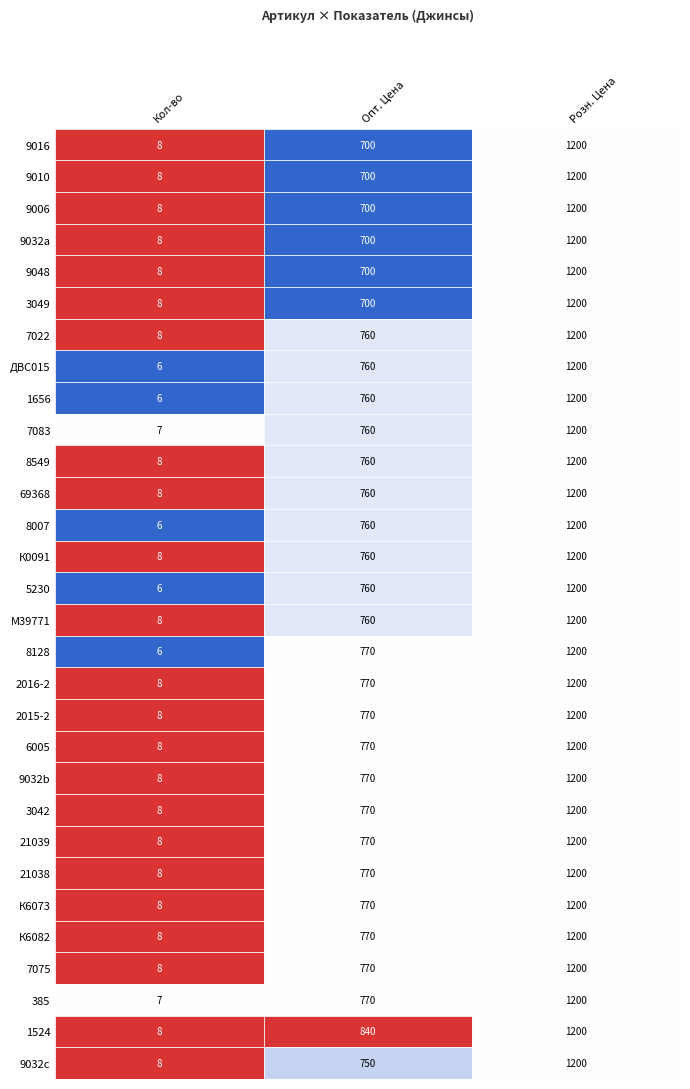

The value of 2015-2 at Кол-во is 2. True or false?

False